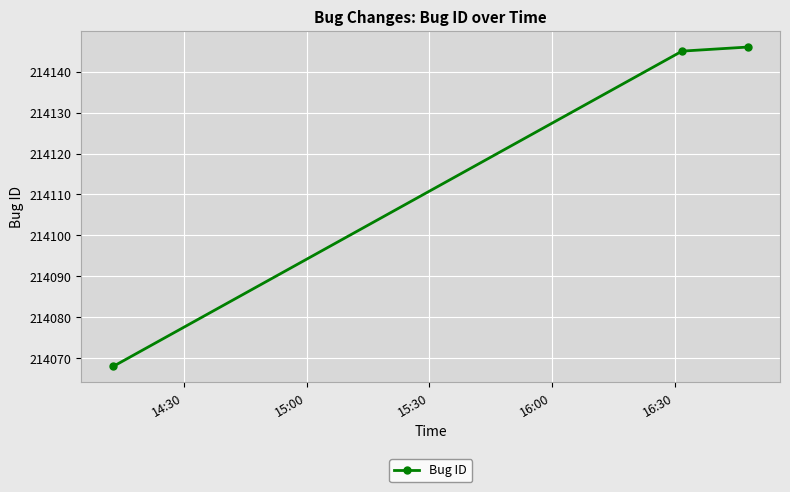

What is the difference between the maximum and minimum values?

78